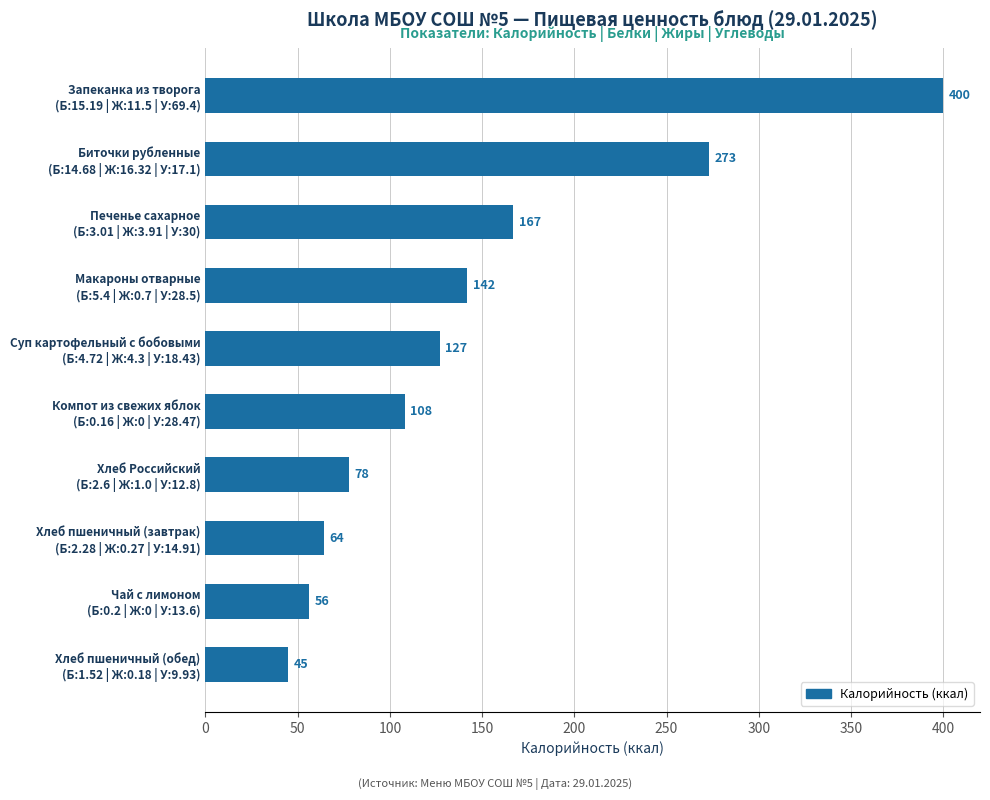

At which category does the chart reach its peak across all series?

Запеканка из творога
(Б:15.19 | Ж:11.5 | У:69.4)